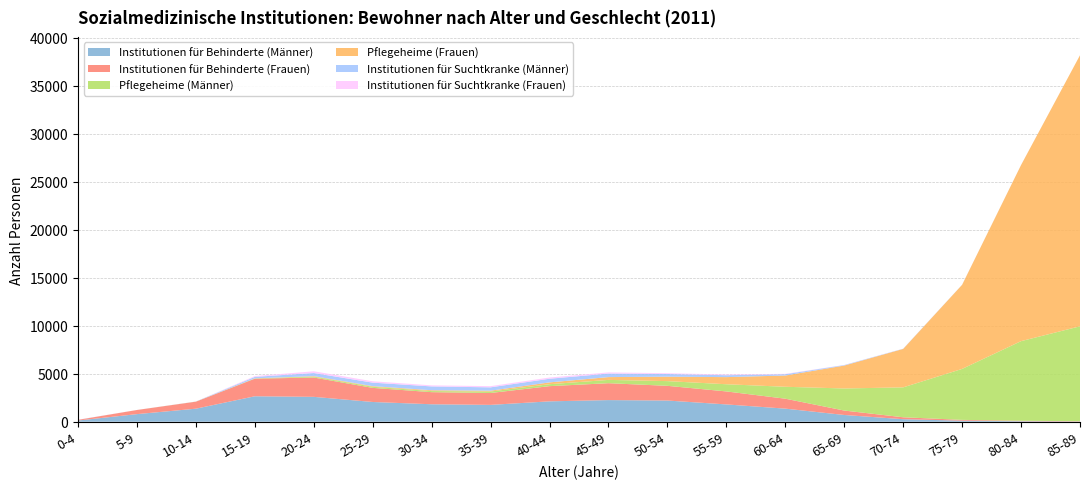

Reading left to right, list all the values displayed in this chart.

Institutionen für Behinderte (Männer): 0-4=125	5-9=791	10-14=1358	15-19=2652	20-24=2591	25-29=2056	30-34=1819	35-39=1754	40-44=2123	45-49=2254	50-54=2207	55-59=1802	60-64=1363	65-69=702	70-74=263	75-79=108	80-84=51	85-89=17
Institutionen für Behinderte (Frauen): 0-4=70	5-9=430	10-14=731	15-19=1831	20-24=2015	25-29=1469	30-34=1260	35-39=1239	40-44=1584	45-49=1760	50-54=1532	55-59=1354	60-64=1036	65-69=461	70-74=200	75-79=83	80-84=50	85-89=32
Pflegeheime (Männer): 0-4=0	5-9=1	10-14=7	15-19=27	20-24=89	25-29=117	30-34=113	35-39=155	40-44=202	45-49=344	50-54=491	55-59=749	60-64=1242	65-69=2301	70-74=3117	75-79=5312	80-84=8295	85-89=9894
Pflegeheime (Frauen): 0-4=0	5-9=0	10-14=0	15-19=10	20-24=53	25-29=63	30-34=86	35-39=85	40-44=189	45-49=291	50-54=462	55-59=742	60-64=1172	65-69=2387	70-74=4006	75-79=8764	80-84=18347	85-89=28241
Institutionen für Suchtkranke (Männer): 0-4=8	5-9=2	10-14=6	15-19=155	20-24=327	25-29=365	30-34=400	35-39=349	40-44=380	45-49=369	50-54=278	55-59=200	60-64=137	65-69=52	70-74=19	75-79=9	80-84=3	85-89=1
Institutionen für Suchtkranke (Frauen): 0-4=6	5-9=1	10-14=2	15-19=81	20-24=181	25-29=143	30-34=110	35-39=125	40-44=127	45-49=122	50-54=83	55-59=73	60-64=39	65-69=10	70-74=5	75-79=1	80-84=1	85-89=0